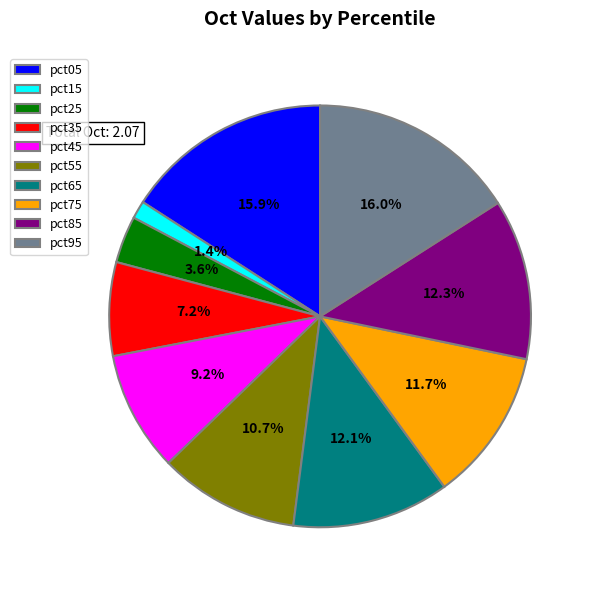

The pct75 slice represents 26% of the pie. True or false?

False